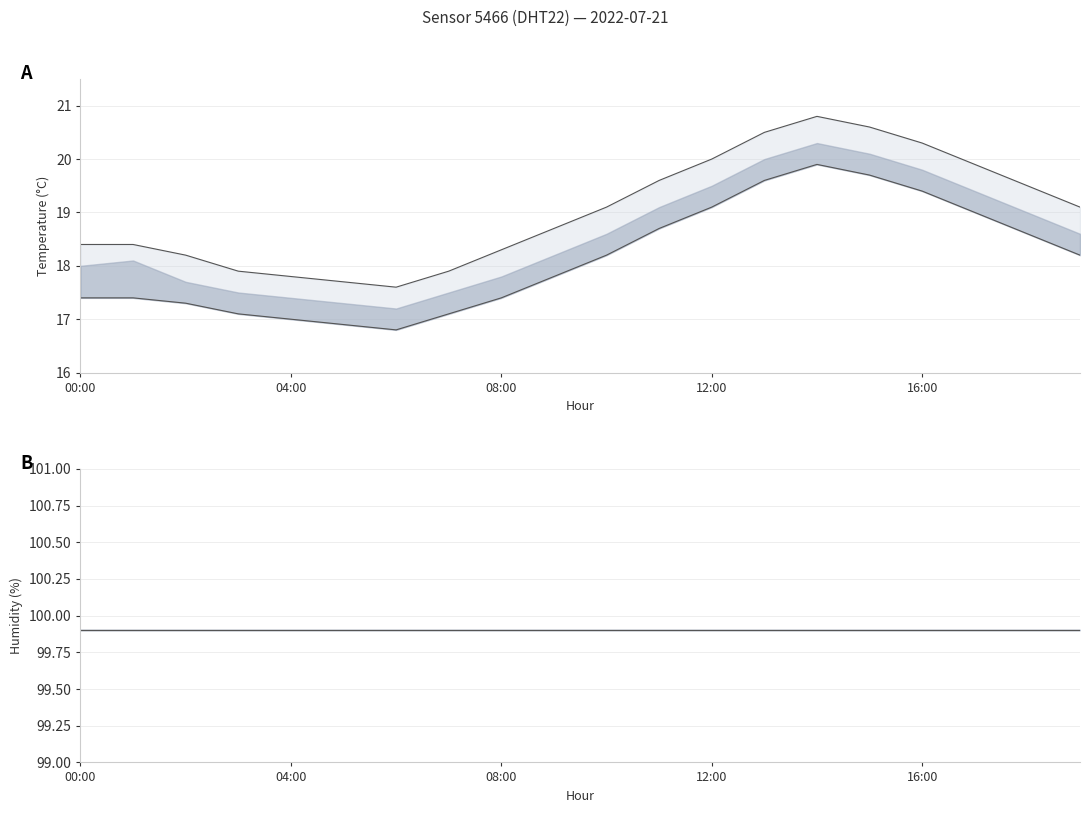

Reading left to right, what are all the values shown in this chart?

temperature_upper: 18.4	18.4	18.2	17.9	17.8	17.7	17.6	17.9	18.3	18.7	19.1	19.6	20.0	20.5	20.8	20.6	20.3	19.9	19.5	19.1
temperature_lower: 17.4	17.4	17.3	17.1	17.0	16.9	16.8	17.1	17.4	17.8	18.2	18.7	19.1	19.6	19.9	19.7	19.4	19.0	18.6	18.2
humidity_upper: 99.9	99.9	99.9	99.9	99.9	99.9	99.9	99.9	99.9	99.9	99.9	99.9	99.9	99.9	99.9	99.9	99.9	99.9	99.9	99.9
humidity_lower: 99.9	99.9	99.9	99.9	99.9	99.9	99.9	99.9	99.9	99.9	99.9	99.9	99.9	99.9	99.9	99.9	99.9	99.9	99.9	99.9